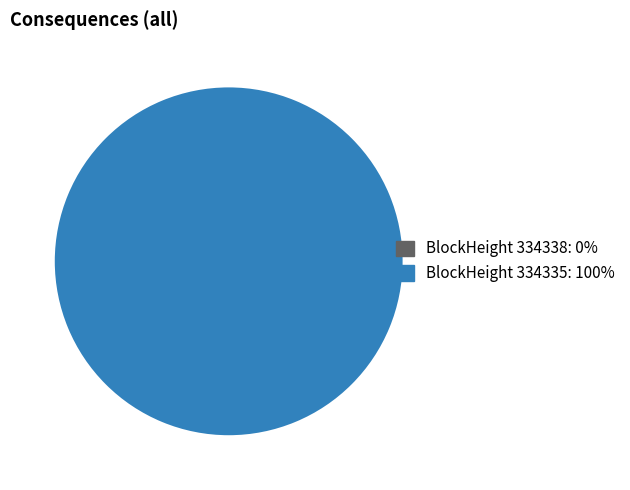

To the nearest percent, what is the combined percentage of 334335 and 334338?

100%